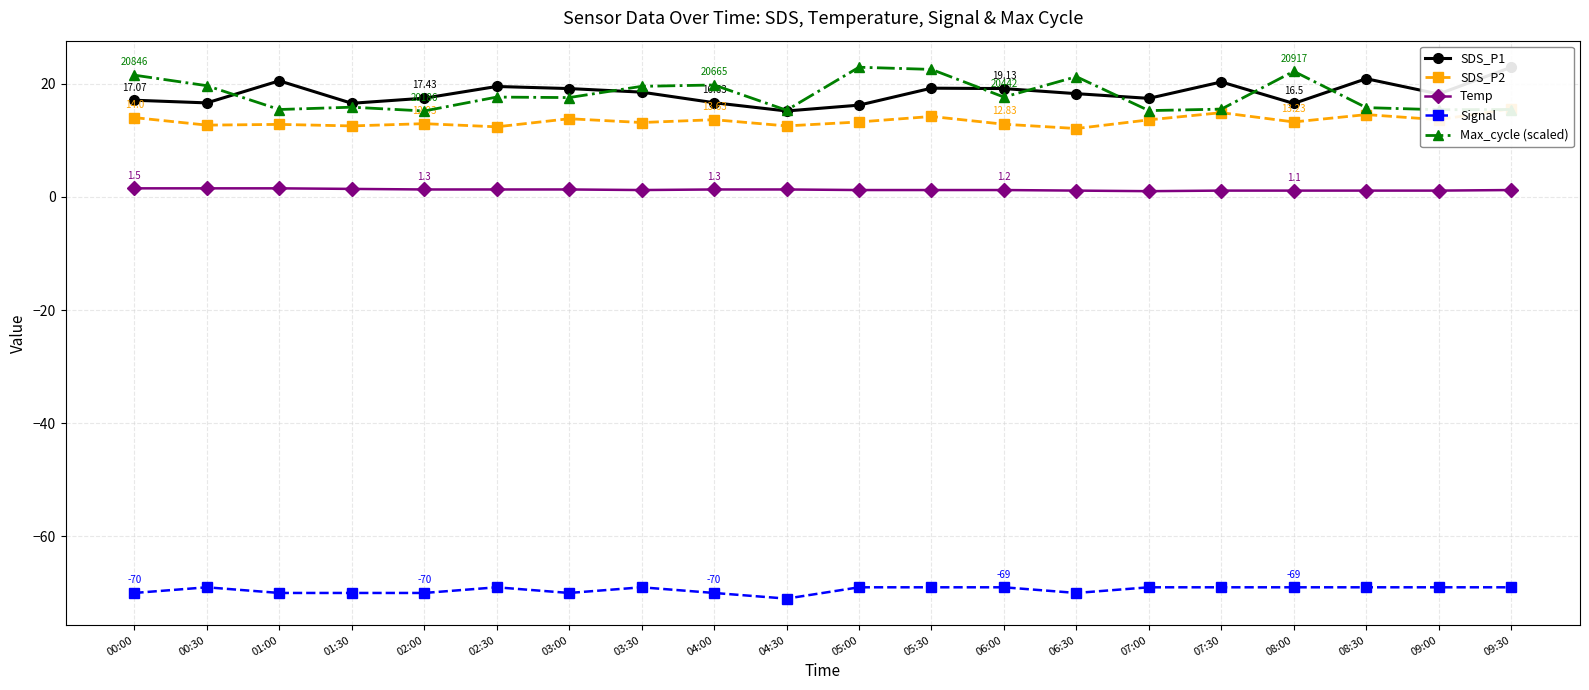

Is the value of Temp at 05:00 greater than the value of Max_cycle (scaled) at 09:00?

No